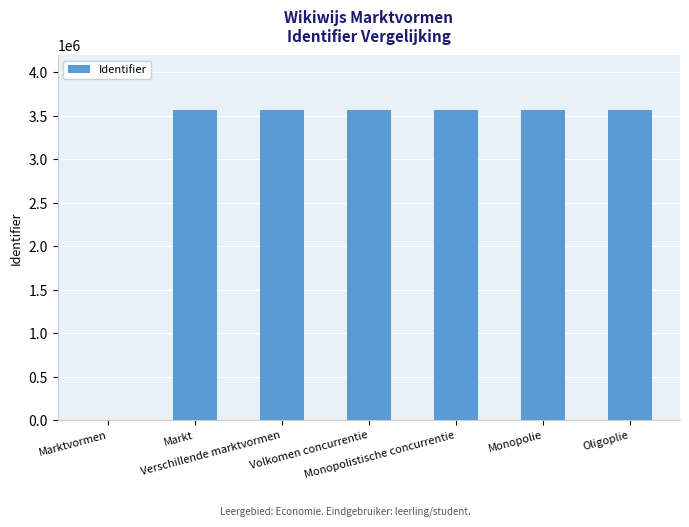

What is the maximum value shown in the chart?

3563386